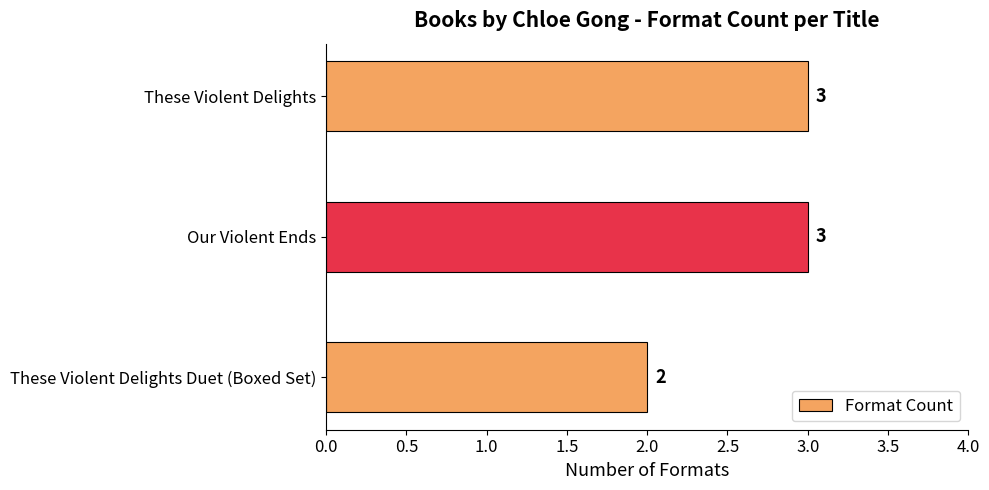

What is the sum of all values?

8